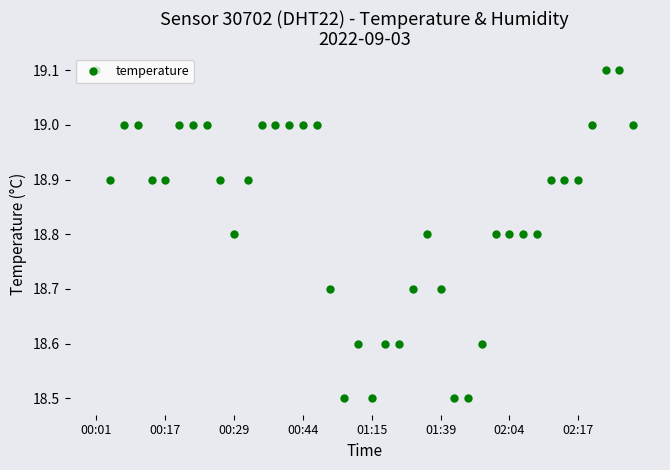

True or false: the data has more than 1 interior local peaks.

True